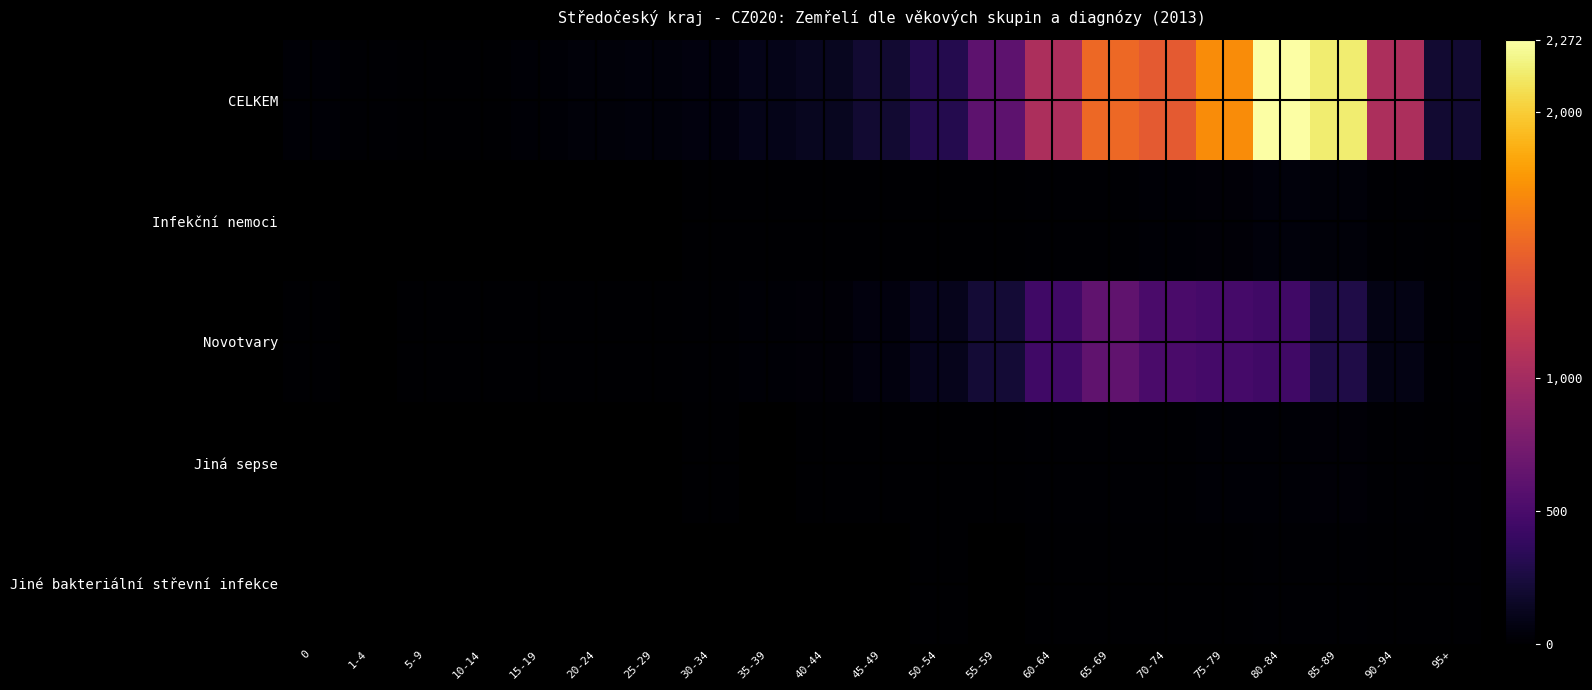

Which series has the widest spread of values?

CELKEM